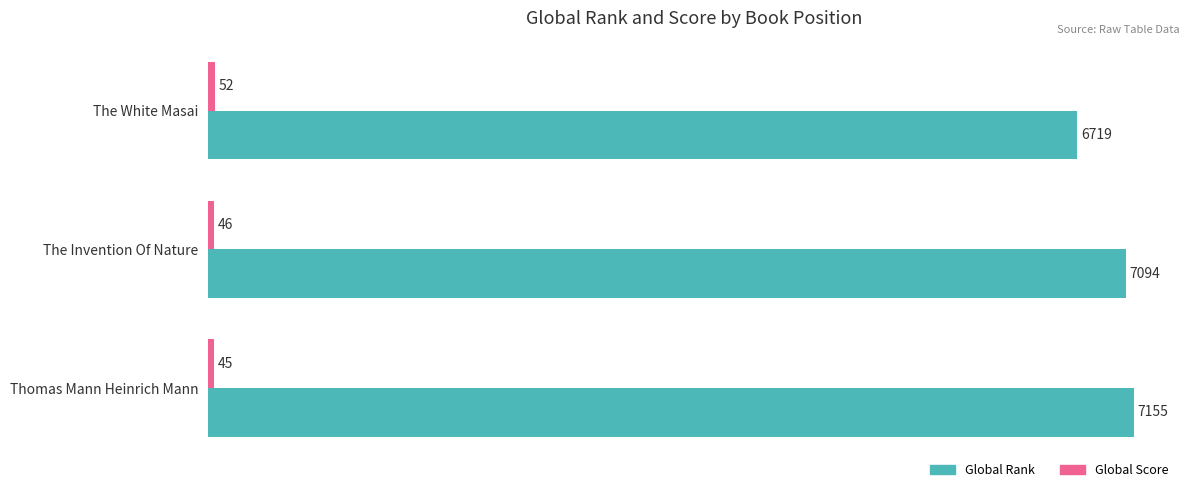

Which series has the largest total across all categories?

Global Rank